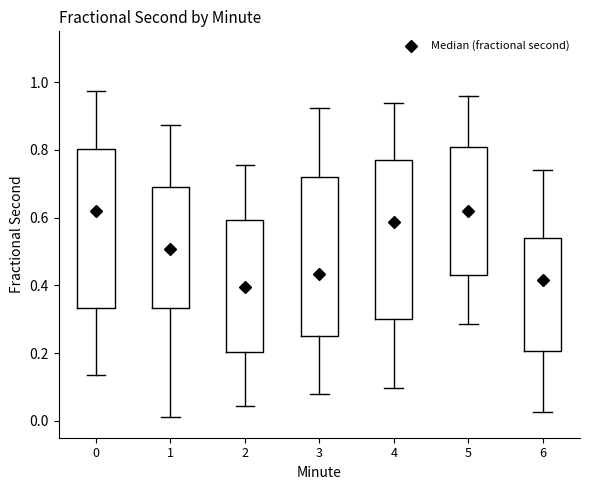

Reading left to right, transcribe this box plot: for each box, give where its median line is, the range the box spans, and where its two whiskers end, as read against the y-axis. The values are not printed on the chart, so give them approximately, as read against the axis.

0: median 0.62, box 0.34 to 0.80, whiskers 0.14 to 0.98
1: median 0.50, box 0.34 to 0.70, whiskers 0.02 to 0.88
2: median 0.40, box 0.20 to 0.60, whiskers 0.04 to 0.76
3: median 0.44, box 0.26 to 0.72, whiskers 0.08 to 0.92
4: median 0.58, box 0.30 to 0.76, whiskers 0.10 to 0.94
5: median 0.62, box 0.42 to 0.80, whiskers 0.28 to 0.96
6: median 0.42, box 0.20 to 0.54, whiskers 0.02 to 0.74